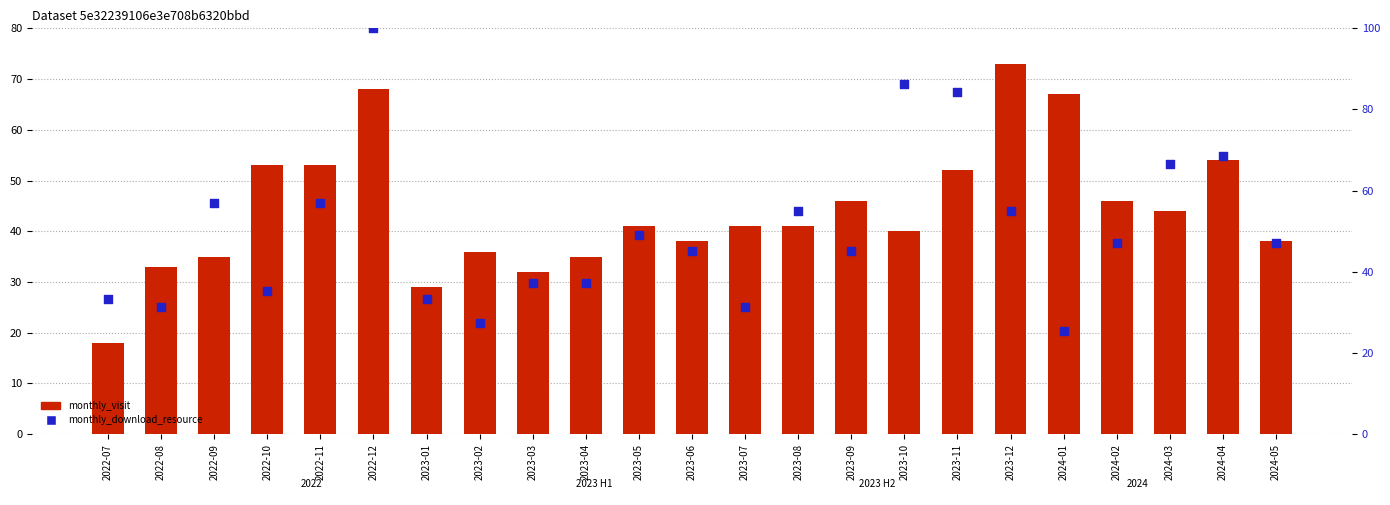

What is the total value across all series at 2022-08?

64.4